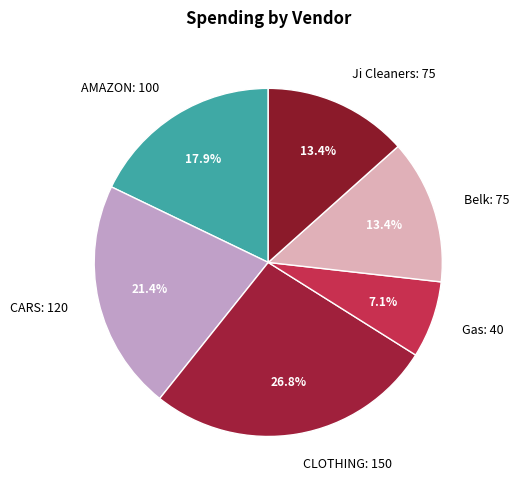

To the nearest percent, what portion does Gas represent?

7%